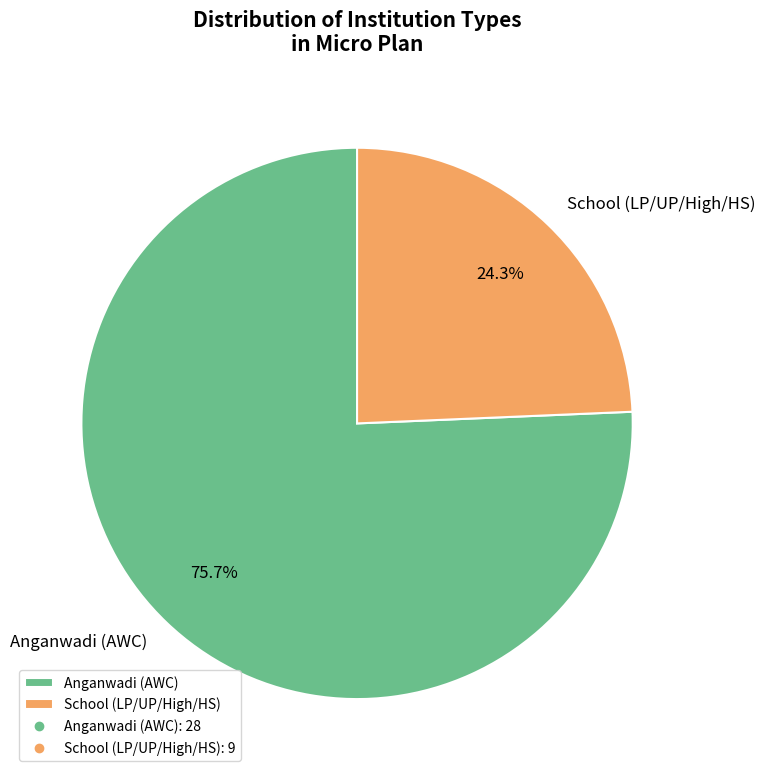

Between School (LP/UP/High/HS) and Anganwadi (AWC), which is larger?

Anganwadi (AWC)